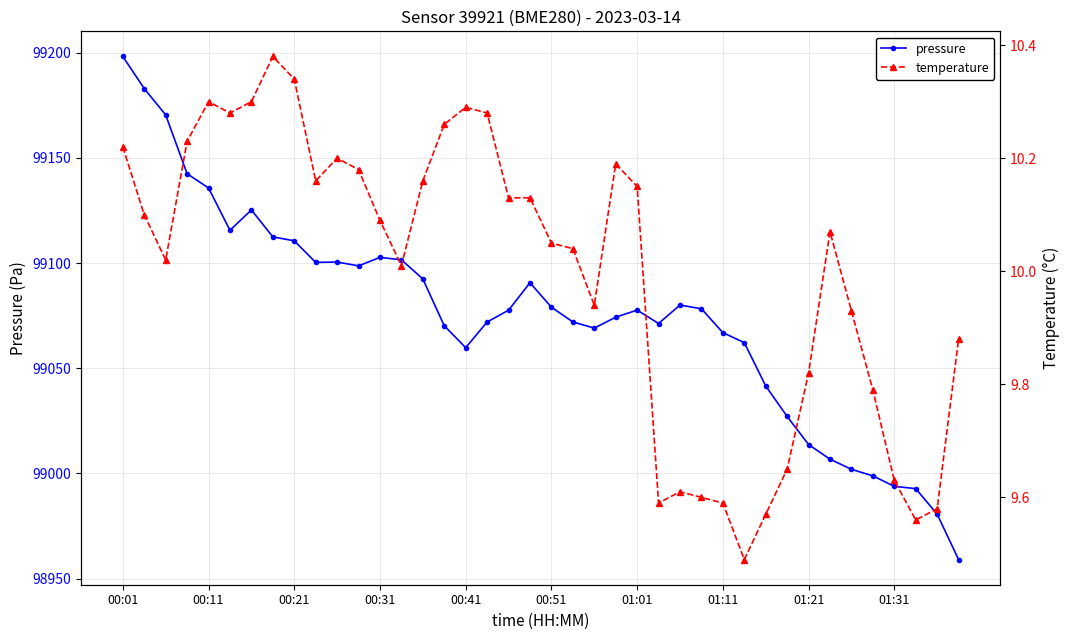

What is the maximum value for pressure?

99198.2